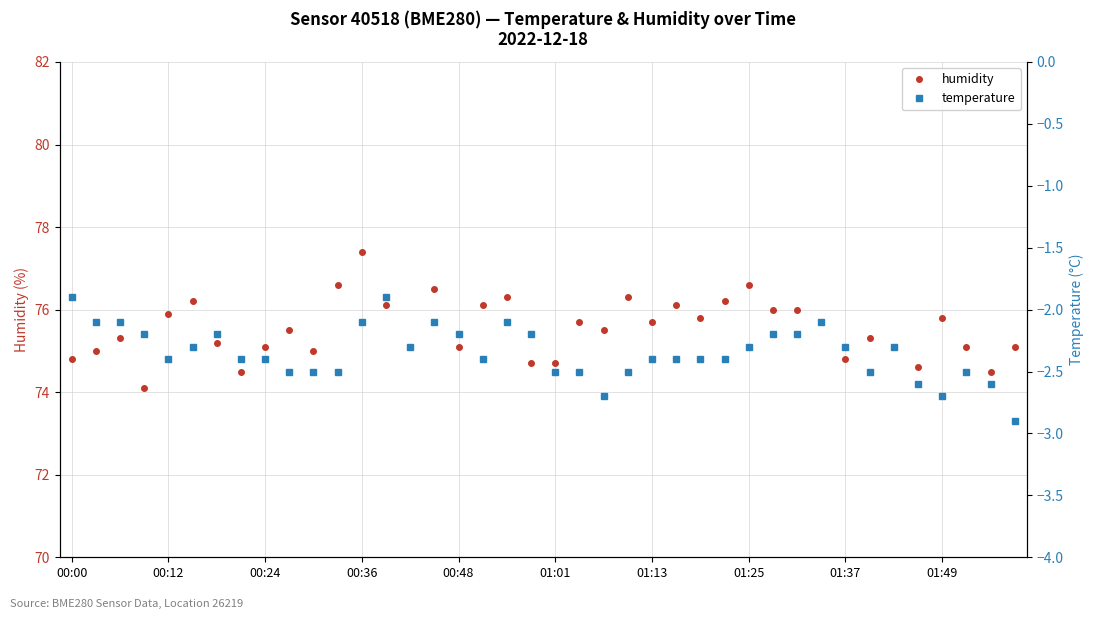

True or false: temperature has more than 0 points higher than both neighbors.

True